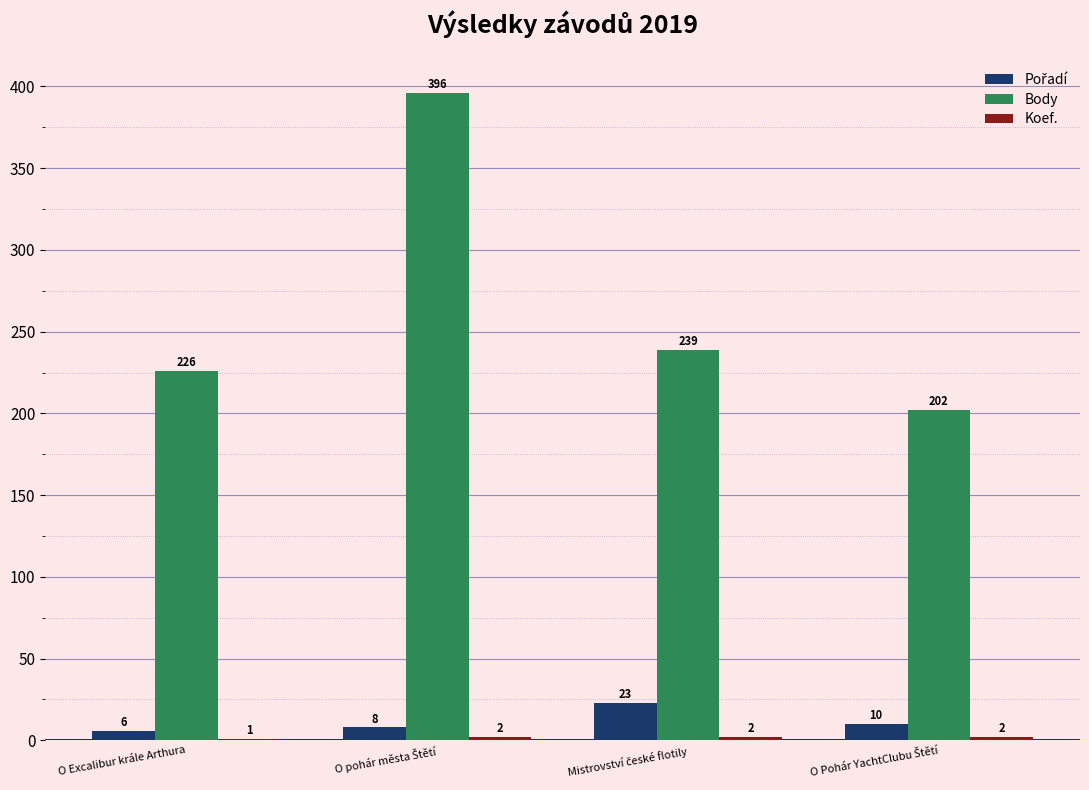

Which series has the largest total across all categories?

Body